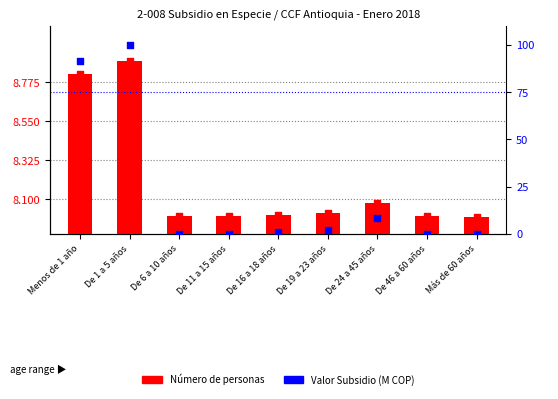

Is the value of Valor Subsidio (M COP) at De 16 a 18 años greater than the value of Número de personas at De 24 a 45 años?

No